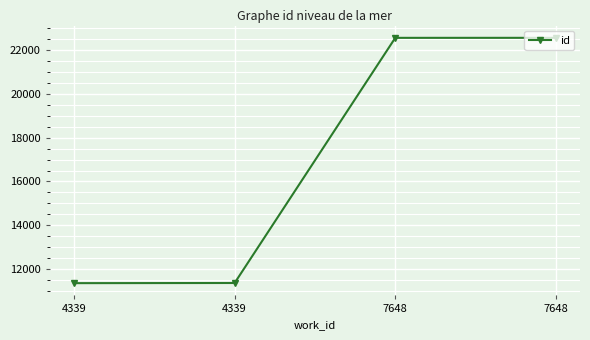

What is the minimum value shown in the chart?

11364